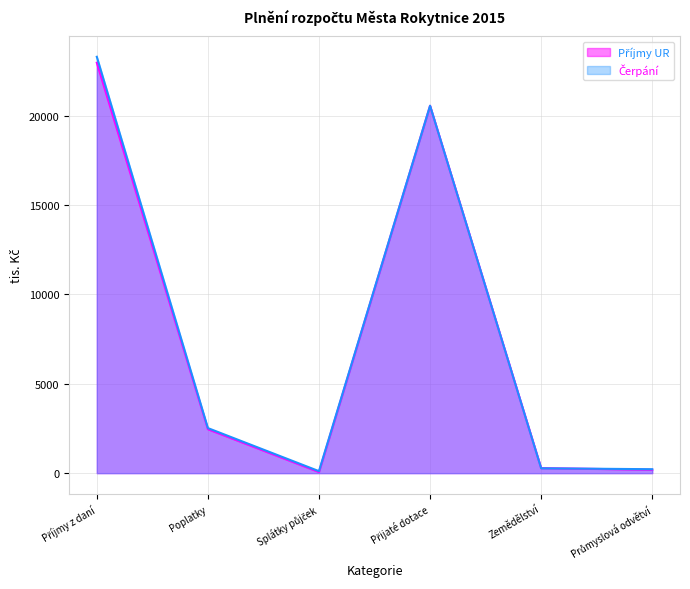

What is the average value of the Příjmy UR (line) series?

7755.3